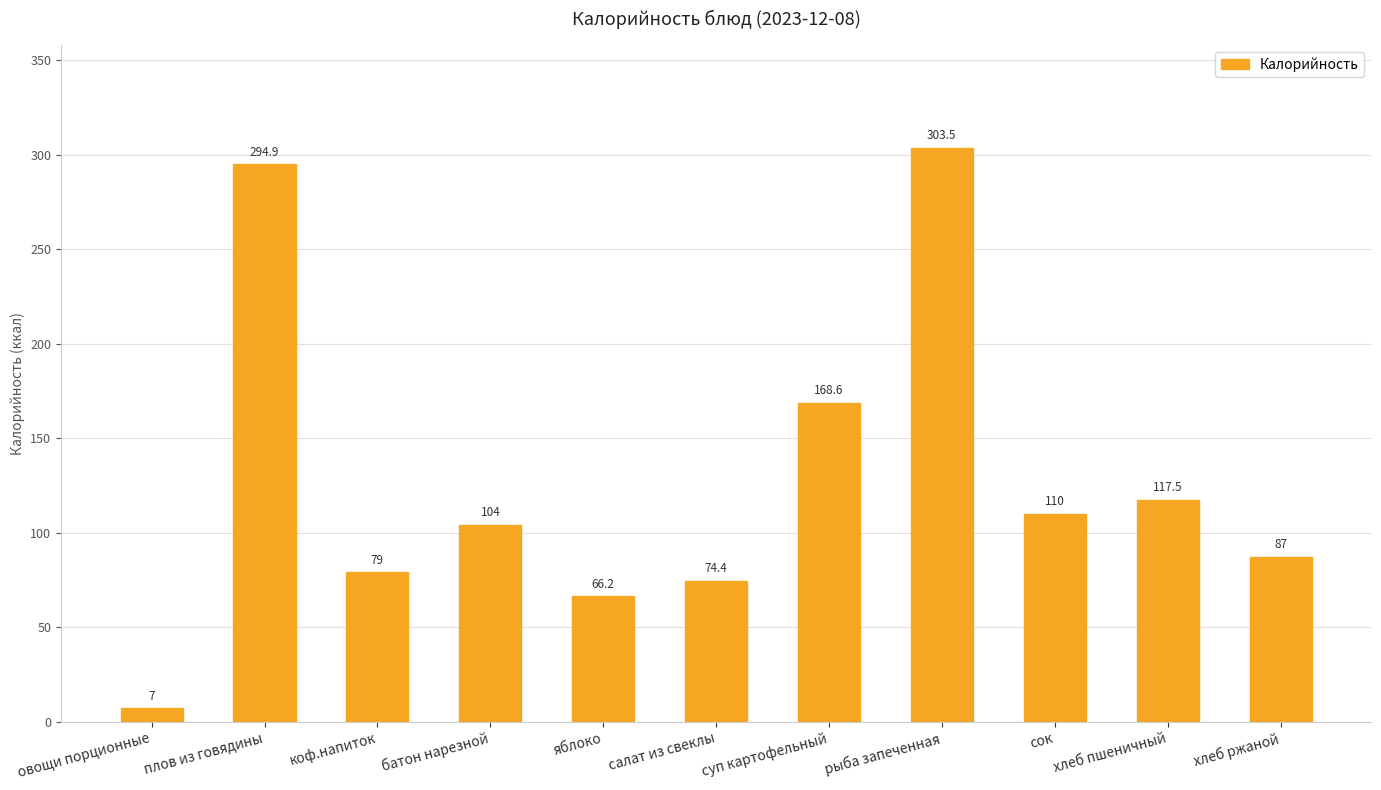

What is the average value?

128.4